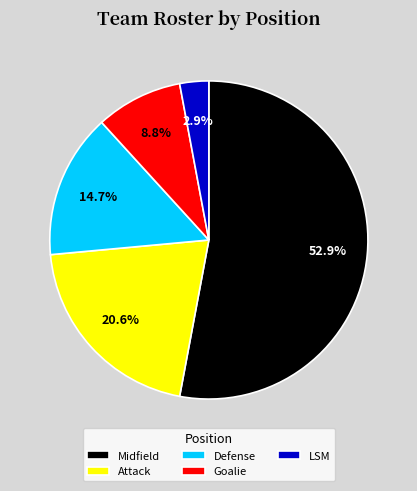

The Goalie slice represents 9% of the pie. True or false?

True